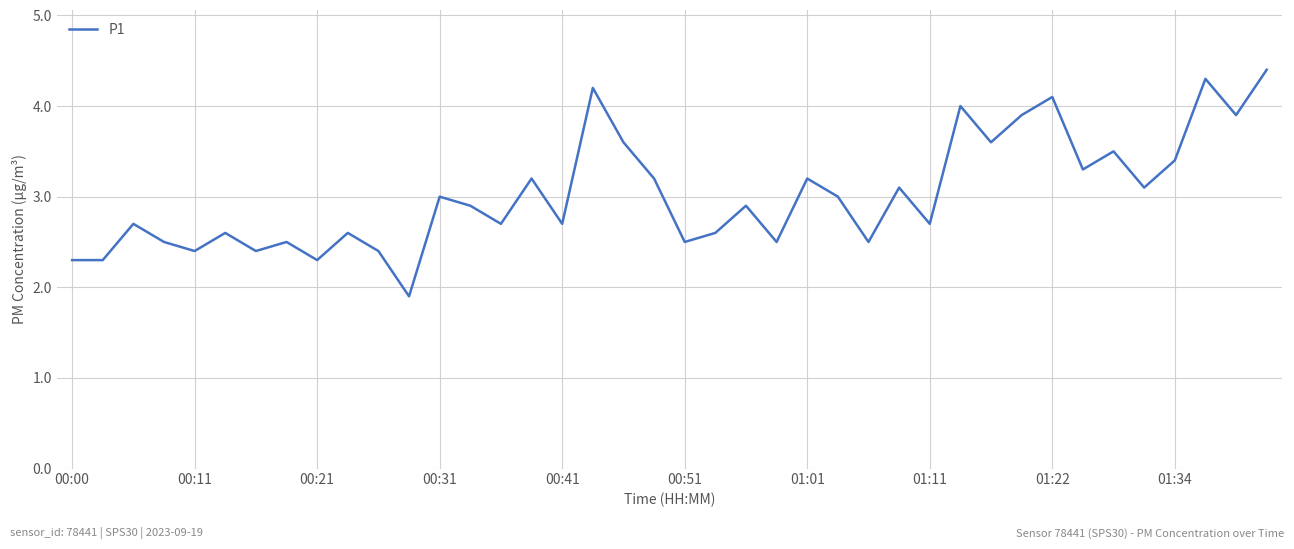

What is the average value?

3.0